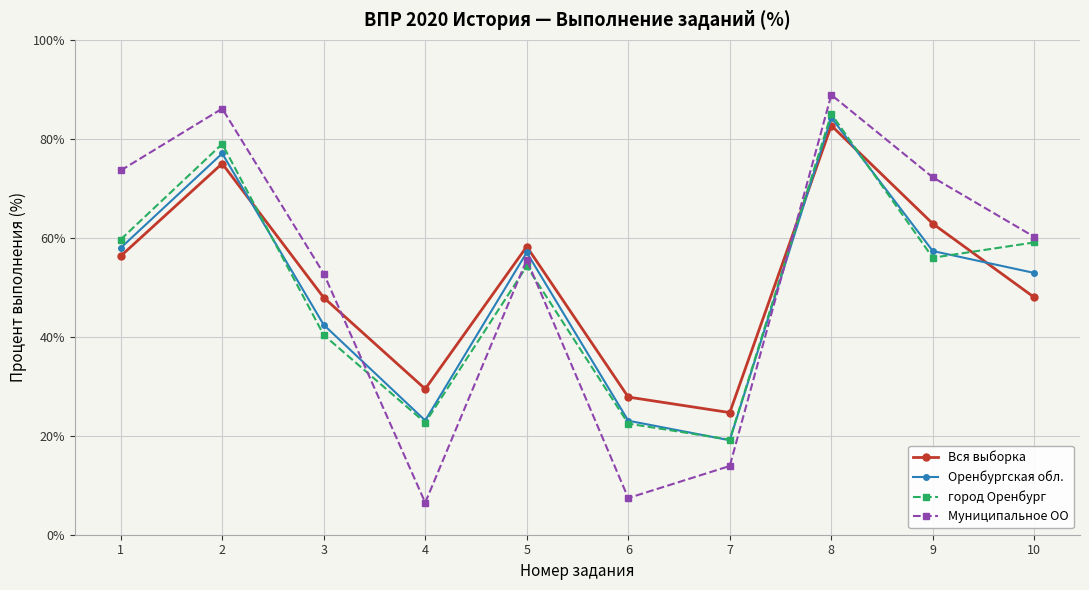

After their last crossing, which series has the higher values: Оренбургская обл. or Вся выборка?

Оренбургская обл.